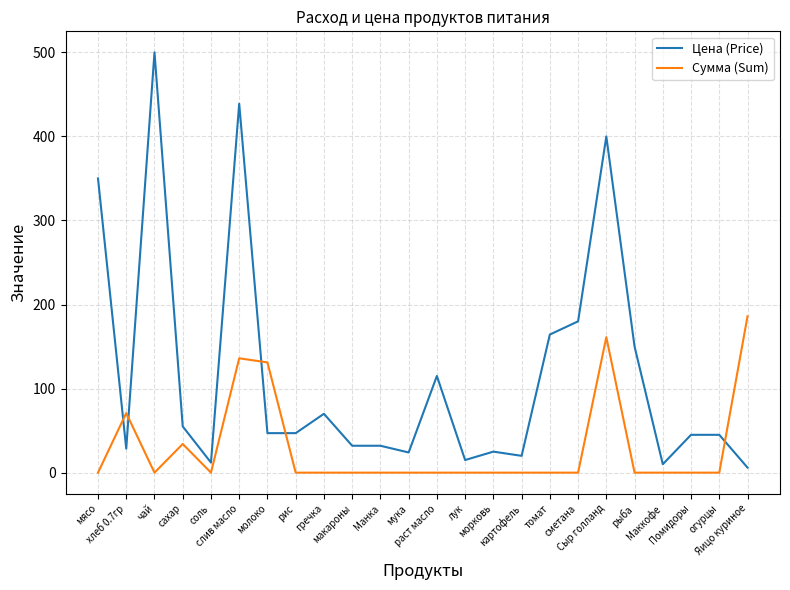

What is the spread (max minus min) of values at мясо?

350.0